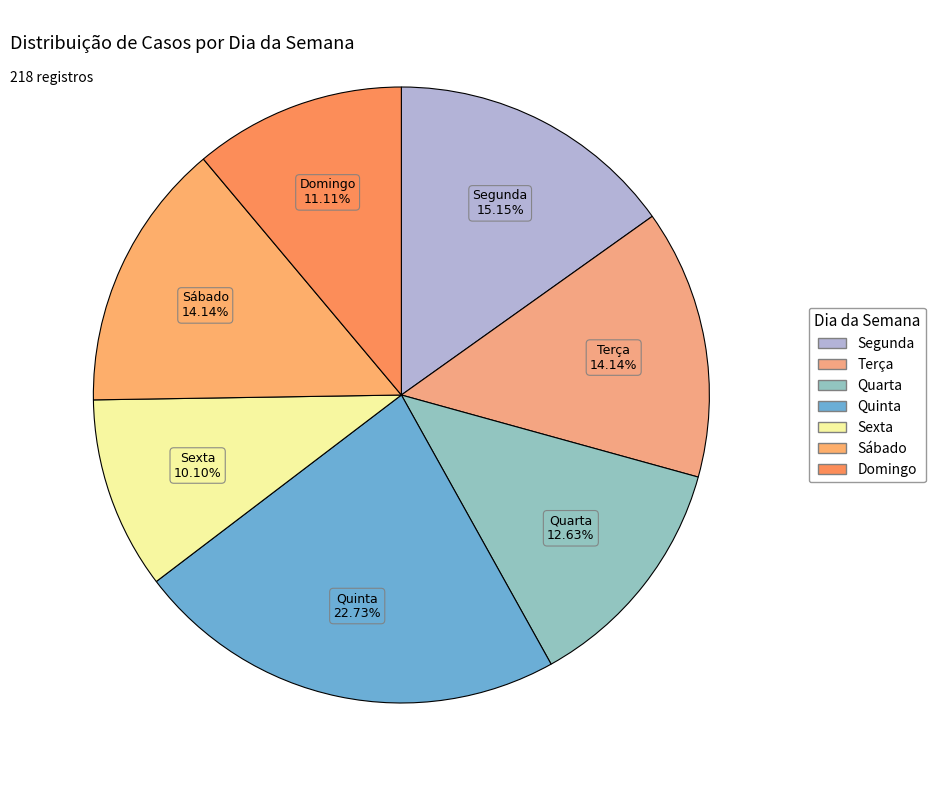

True or false: Segunda accounts for 15% of the total.

True